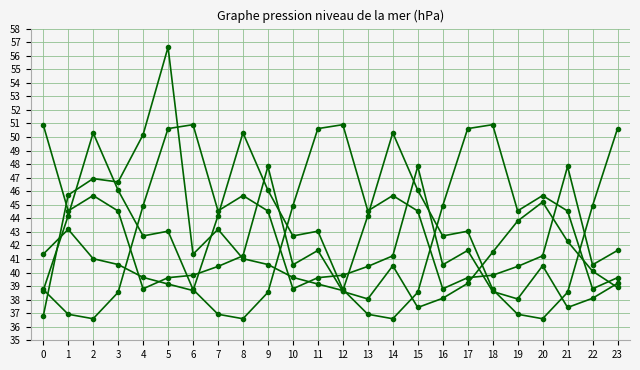

How many lines are shown in the chart?

5